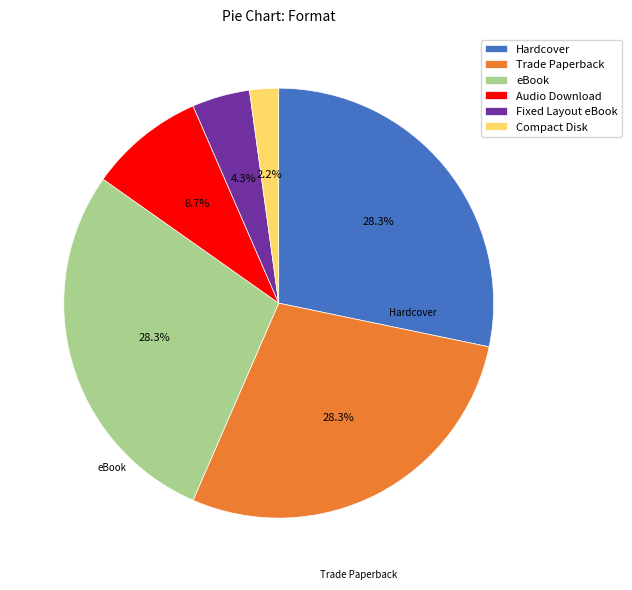

Is it true that Fixed Layout eBook is 11% of the pie?

False